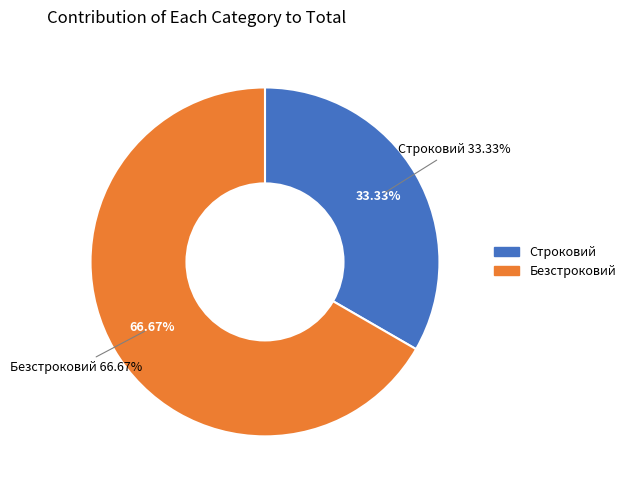

Combined, what portion of the pie is Безстроковий and Строковий?

100.0%